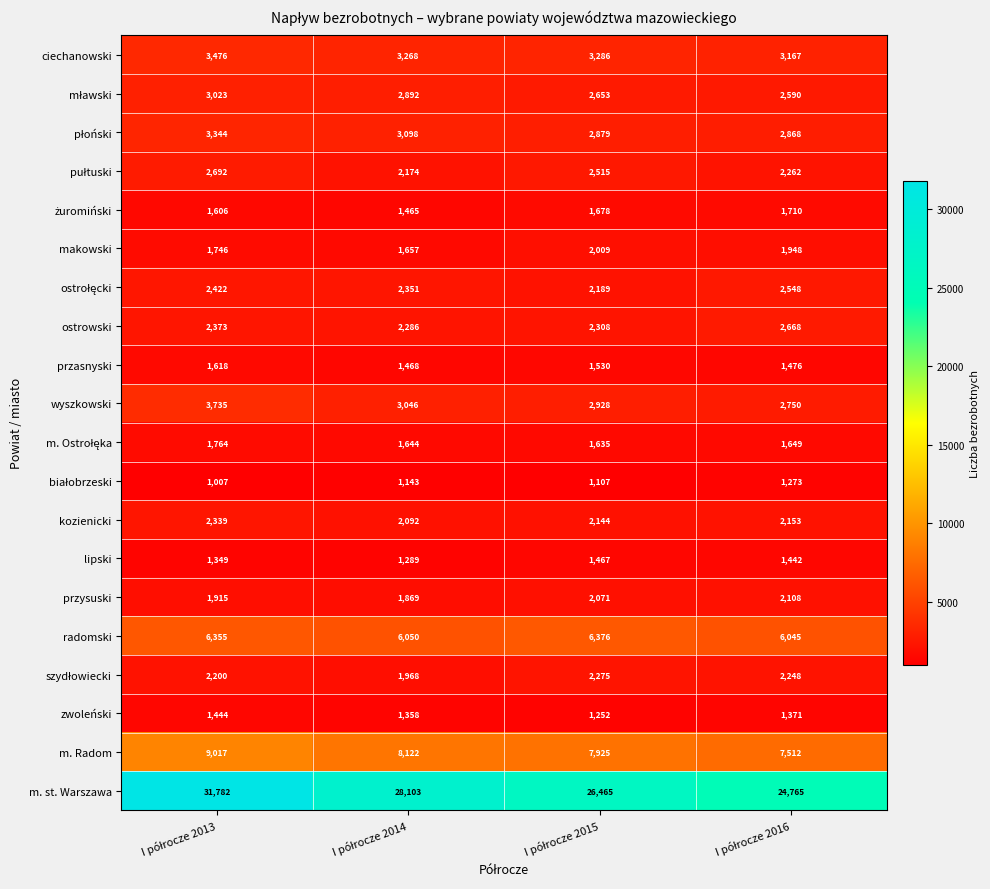

Which series has the widest spread of values?

m. st. Warszawa